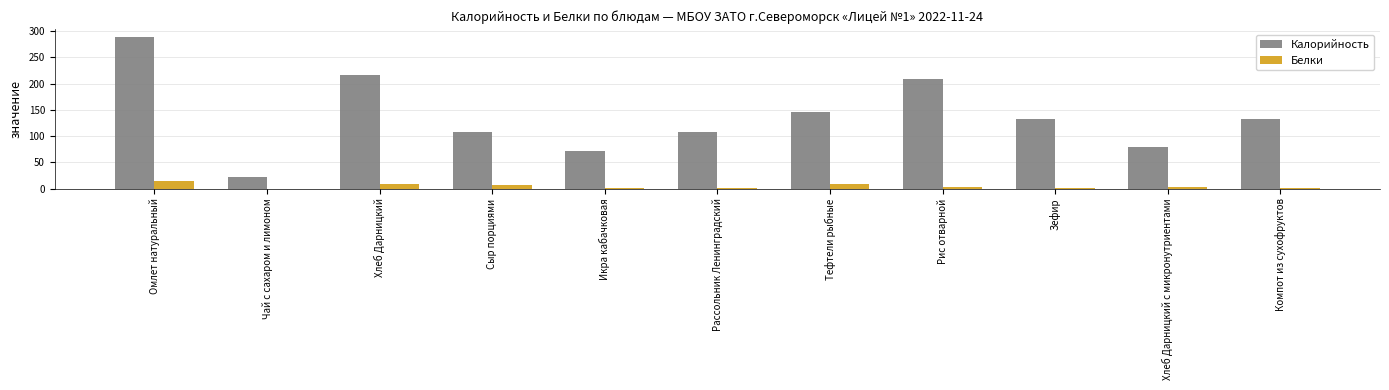

Between Омлет натуральный and Хлеб Дарницкий с микронутриентами, which series saw the biggest shift?

Калорийность